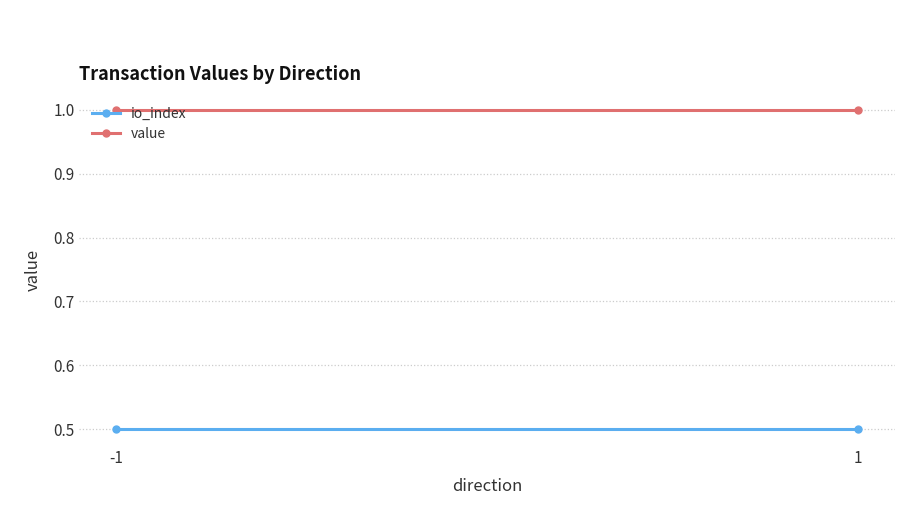

Which has a higher value, 1 or -1?

1